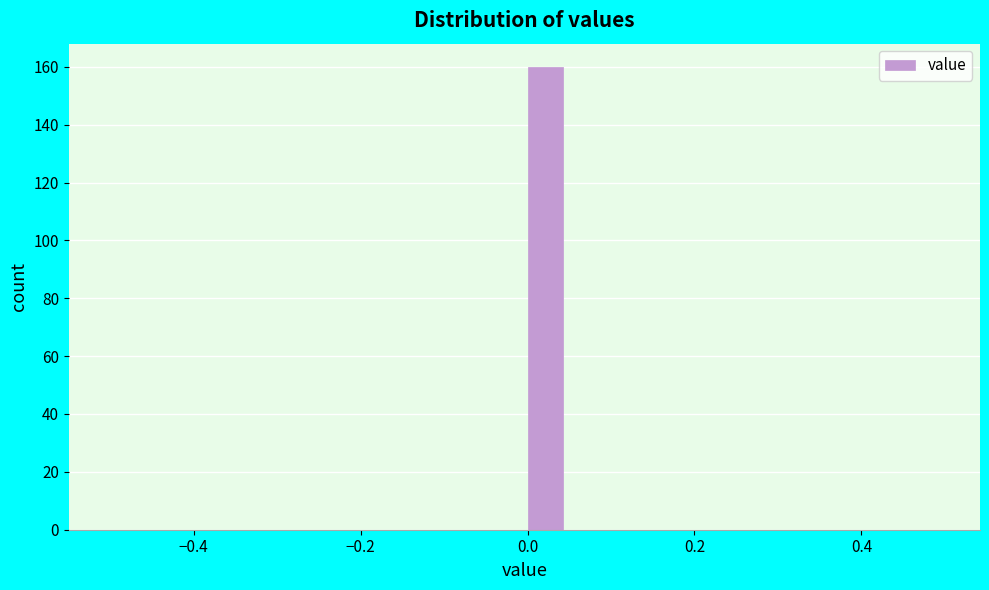

Read against the x-axis, roughly where is the centre of the tallest bar?

0.02